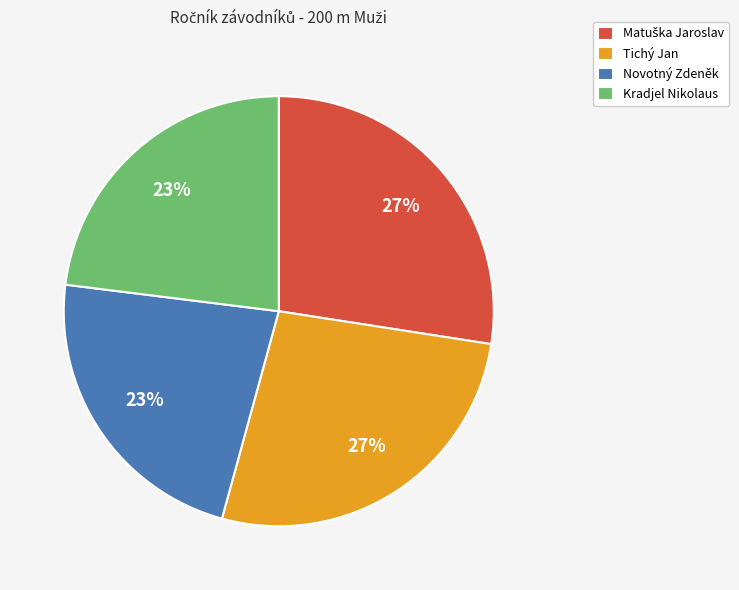

Between Tichý Jan and Kradjel Nikolaus, which is larger?

Tichý Jan